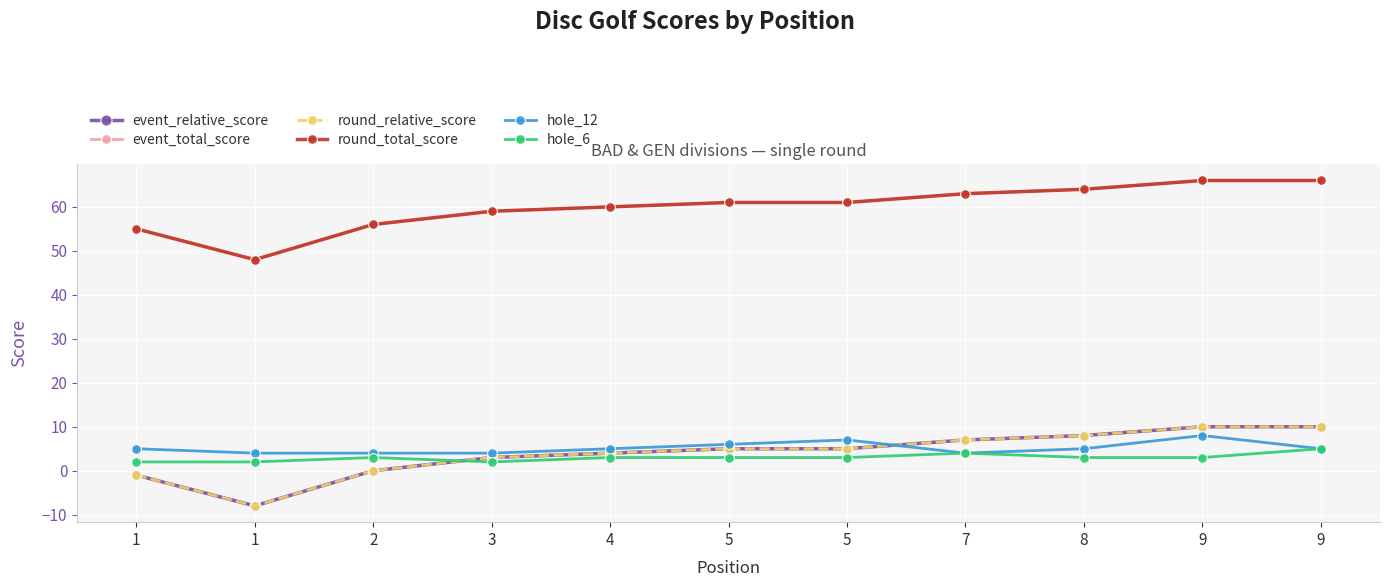

What value does the event_relative_score series have at 7, to the nearest 5?

5